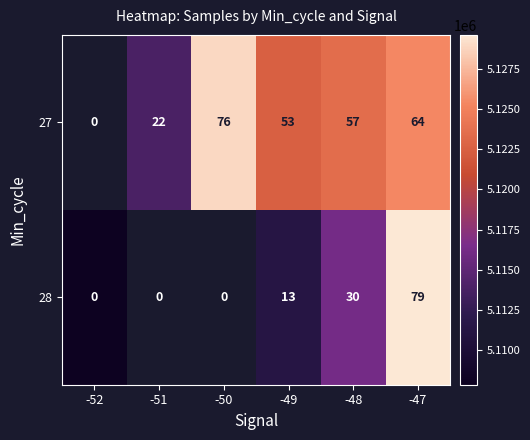

What is the total value across all series at -48?

87